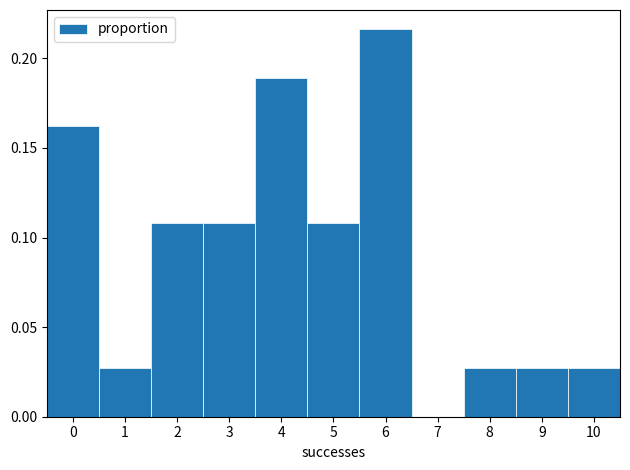

Reading left to right, list every bar in this chart as the range it spans on the x-axis followed by its height. The values are not printed on the chart, so give them approximately, as read against the axis.

-0.5 to 0.5: 0.160
0.5 to 1.5: 0.025
1.5 to 2.5: 0.110
2.5 to 3.5: 0.110
3.5 to 4.5: 0.190
4.5 to 5.5: 0.110
5.5 to 6.5: 0.215
6.5 to 7.5: 0
7.5 to 8.5: 0.025
8.5 to 9.5: 0.025
9.5 to 10.5: 0.025